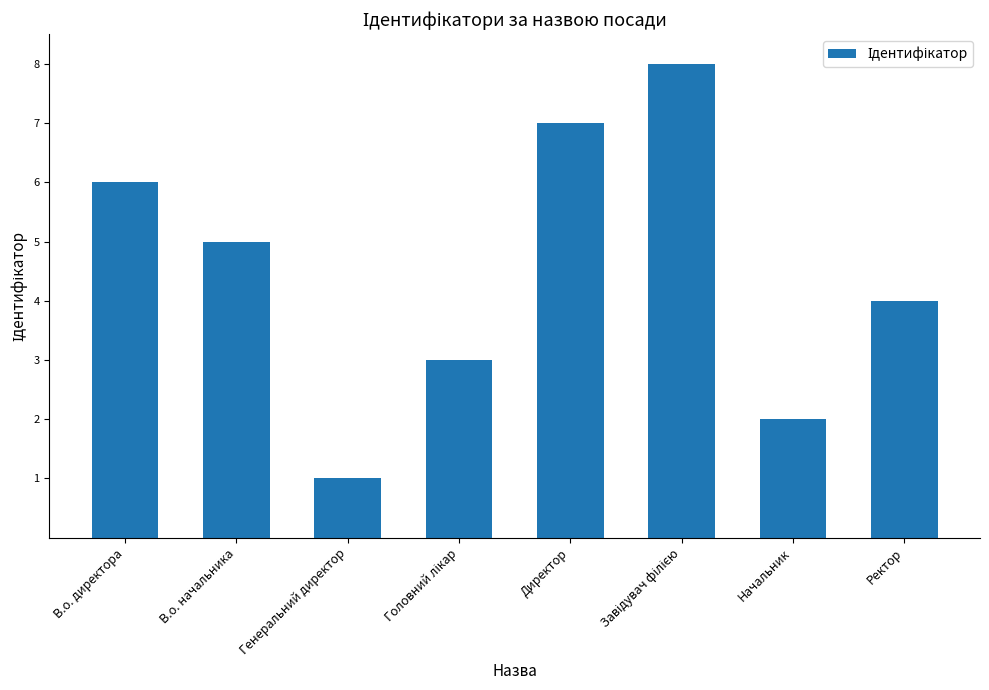

What is the greatest value displayed?

8